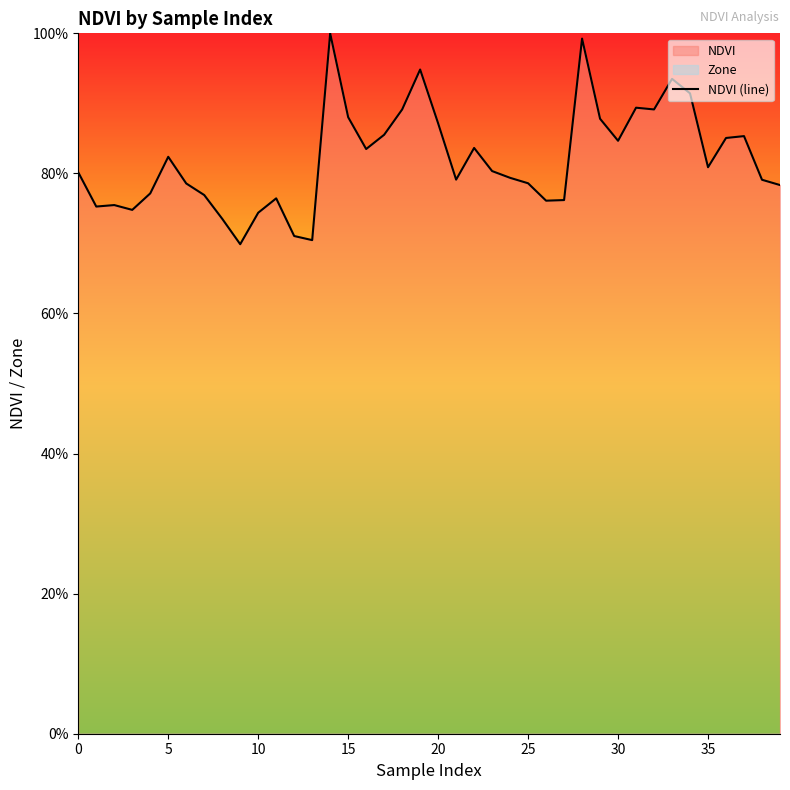

What is the maximum value shown in the chart?

1.0